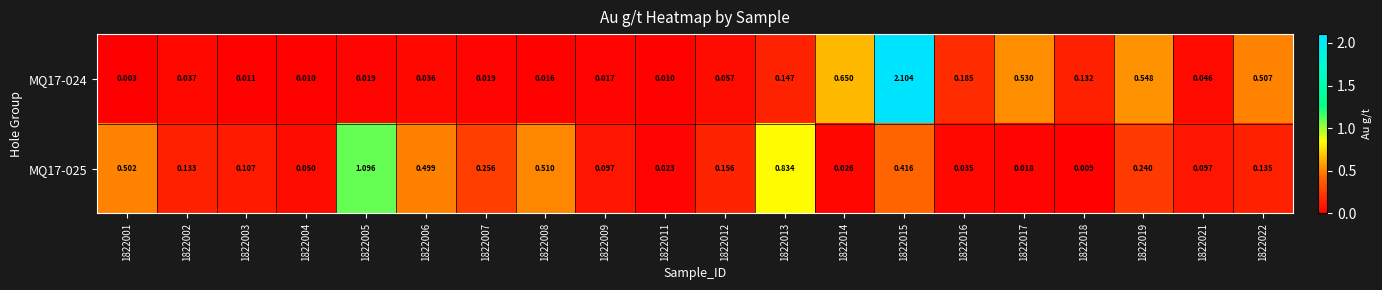

How many series are shown in this chart?

2